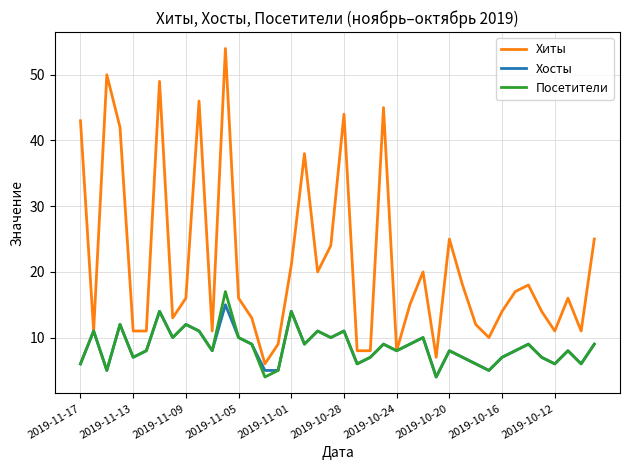

Which series has the largest total across all categories?

Хиты